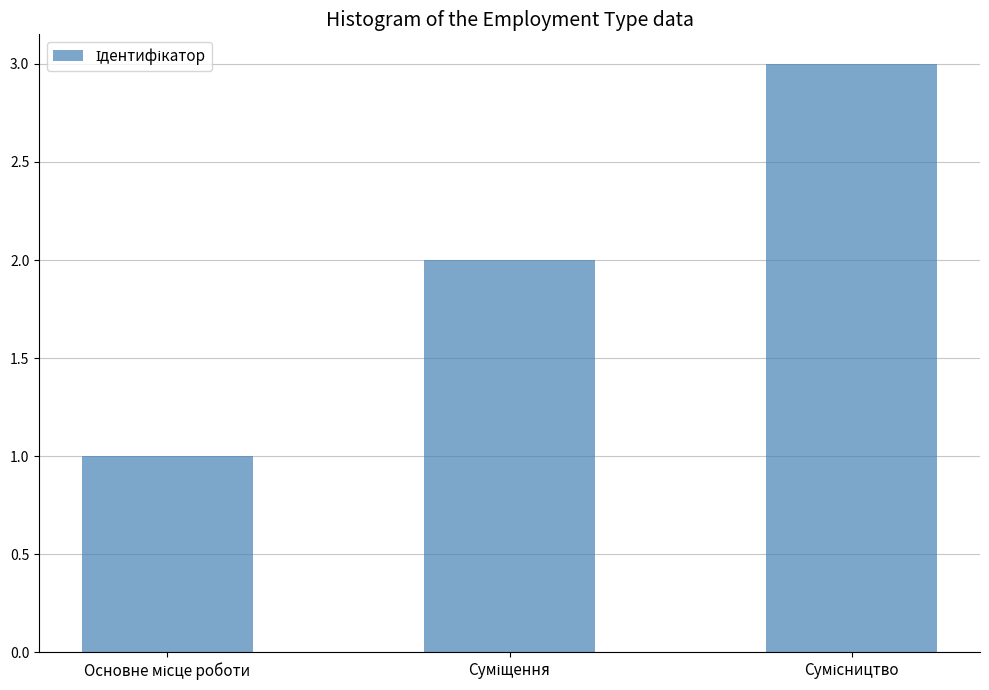

What is the maximum value shown in the chart?

3